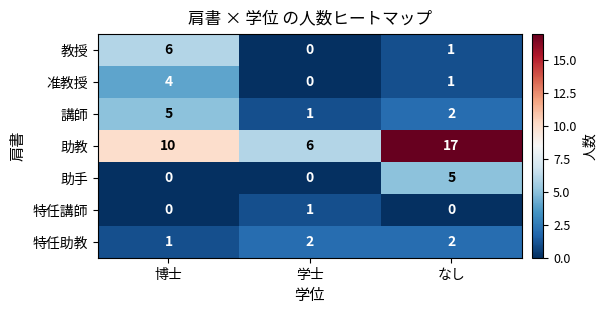

True or false: 准教授 has a value of 1 at なし.

True